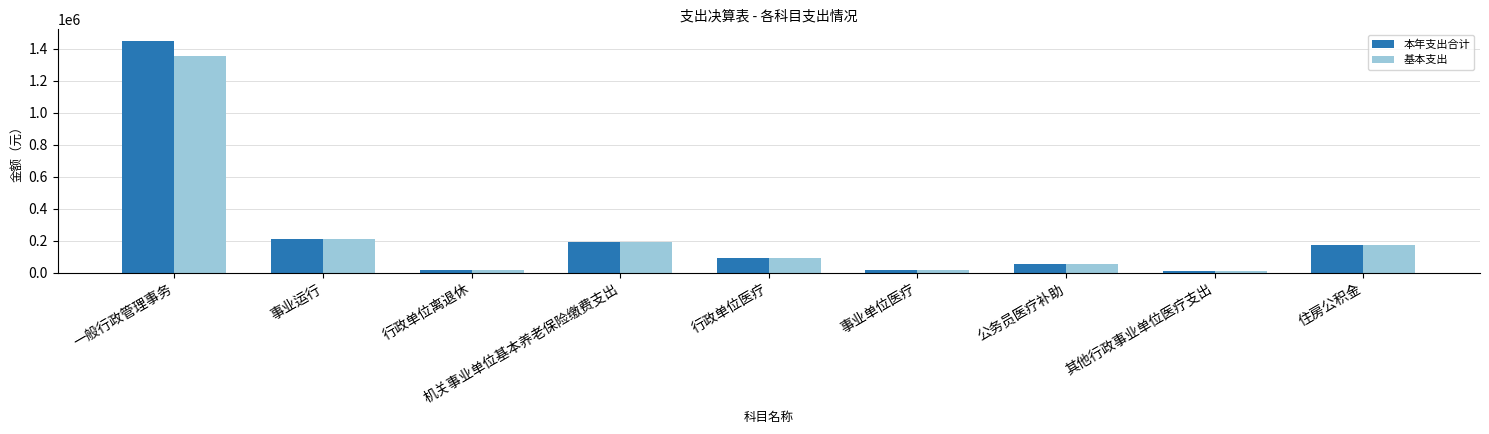

Does the chart contain stacked bars?

No